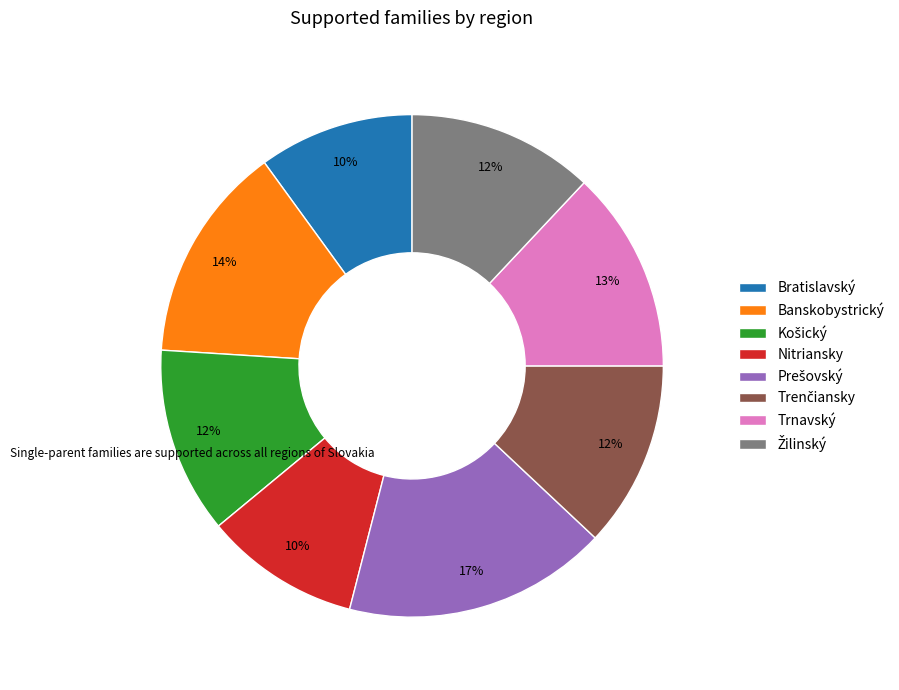

Count the number of slices in the pie.

8